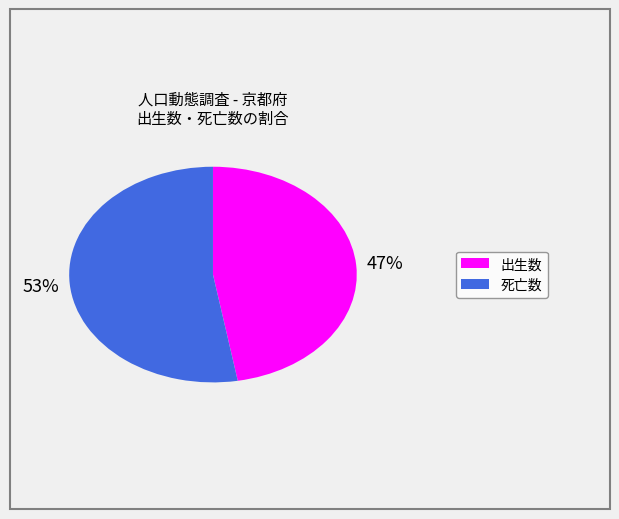

Count the number of slices in the pie.

2